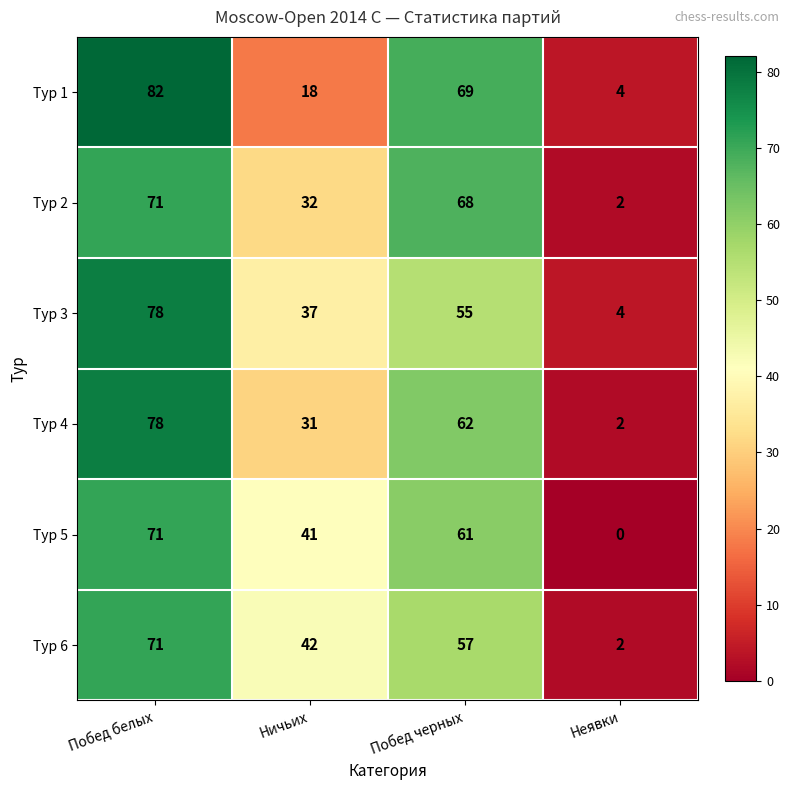

Where is Тур 4 nearest to the value 40?

Ничьих